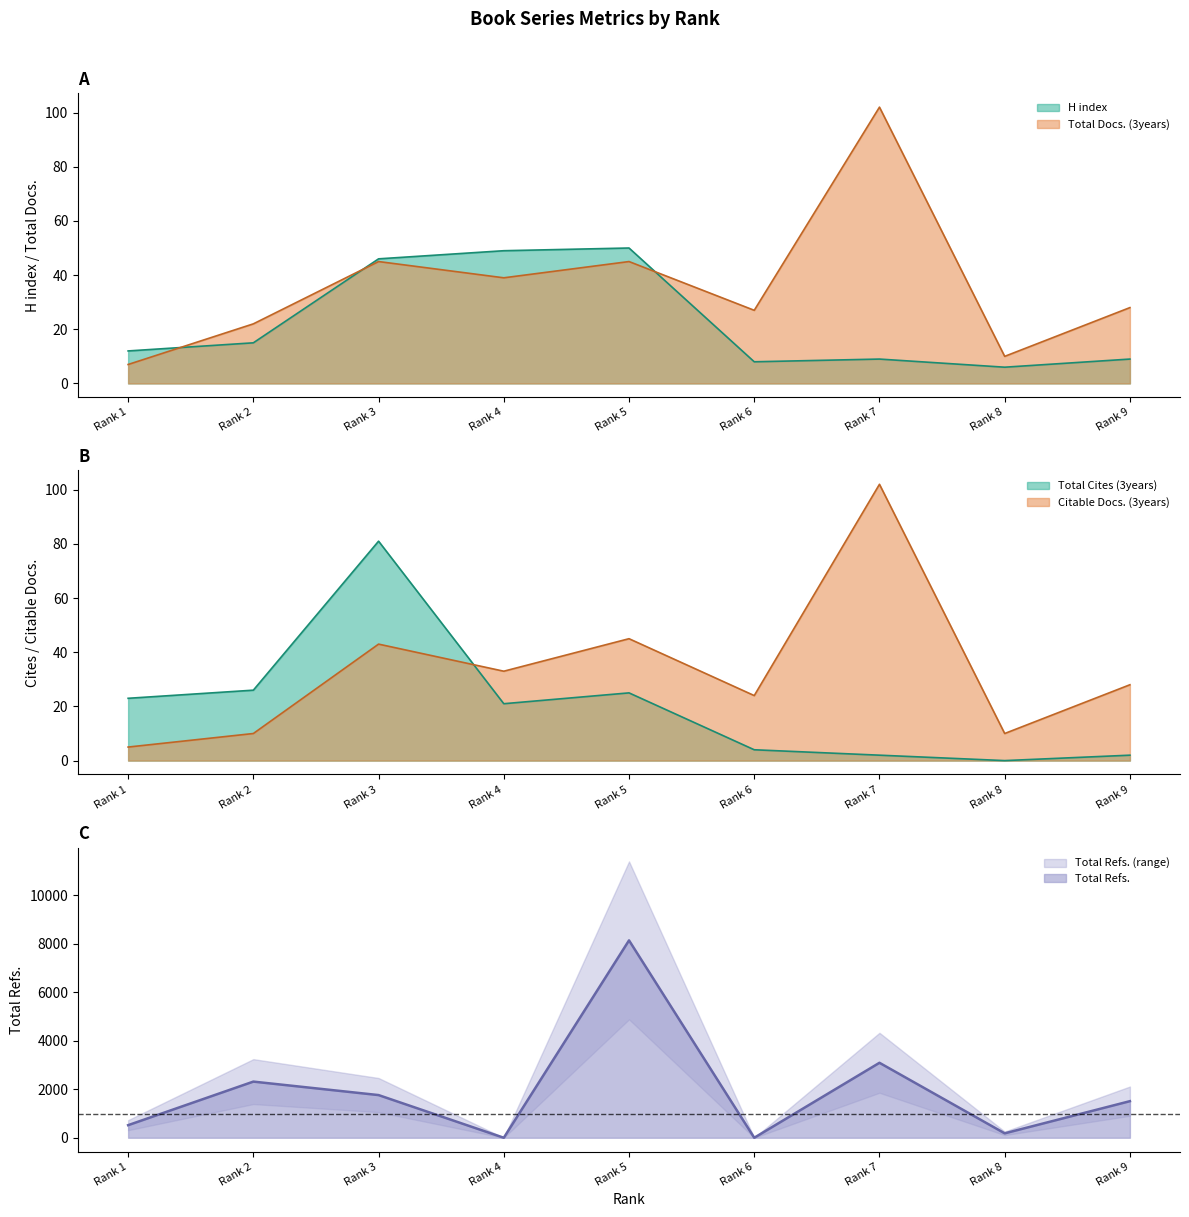

Where does the Total Cites (3years) series first go above 21?

Rank 1